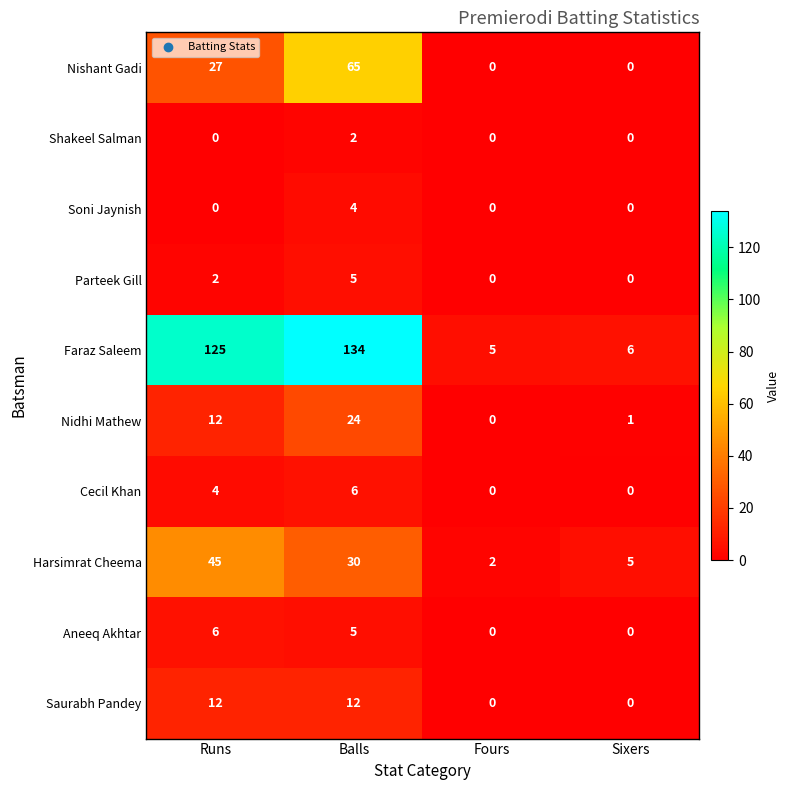

Which series changed the most between Runs and Balls?

Nishant Gadi